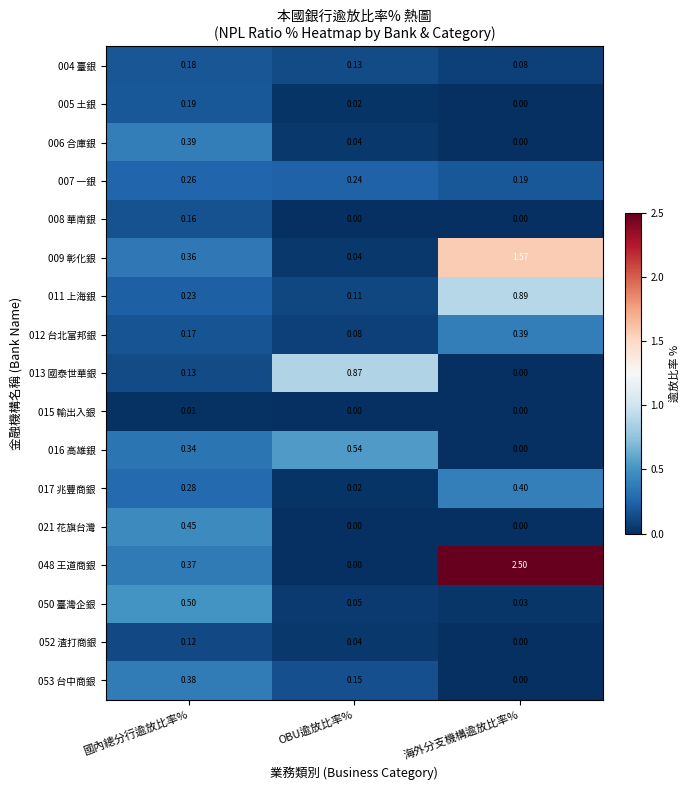

At which category is the sum across all series the highest?

海外分支機構逾放比率%